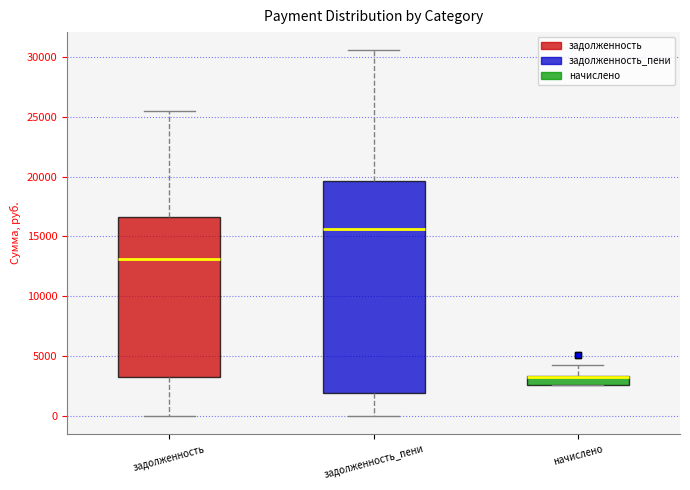

Comparing the boxes themselves (not the whiskers), which one is the tallest?

задолженность_пени